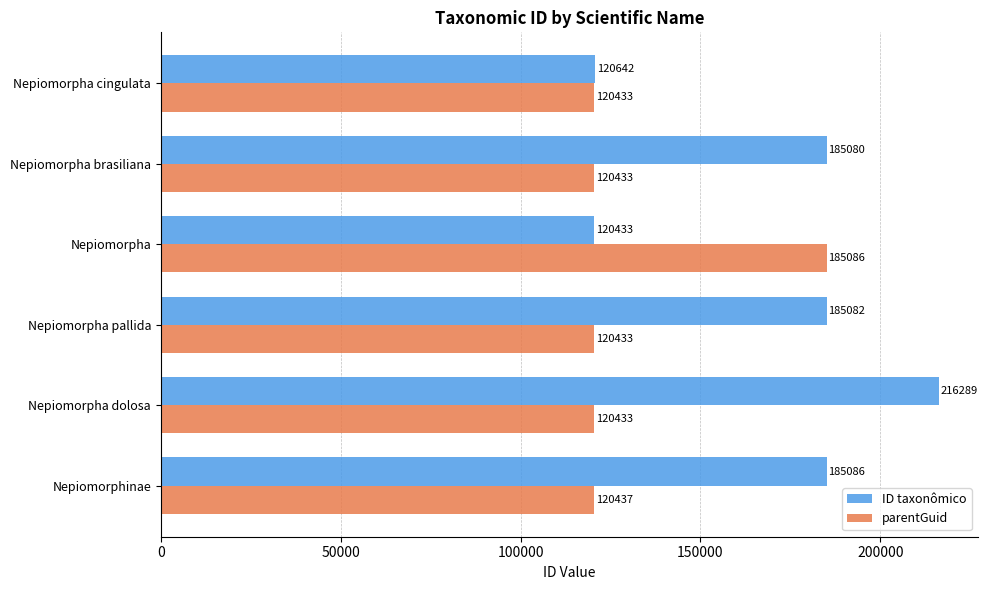

What is the average value of the parentGuid series?

131209